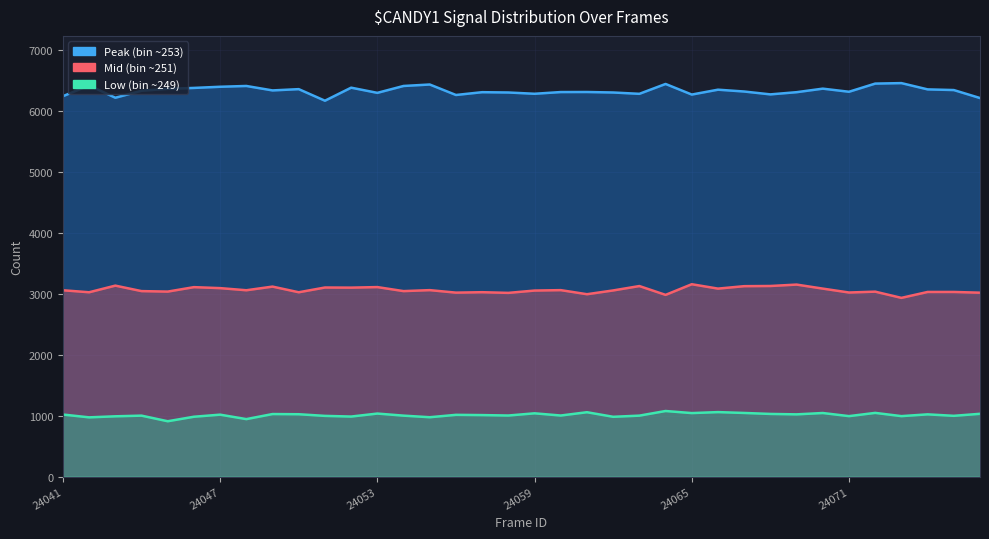

Count the number of categories in the chart.

36